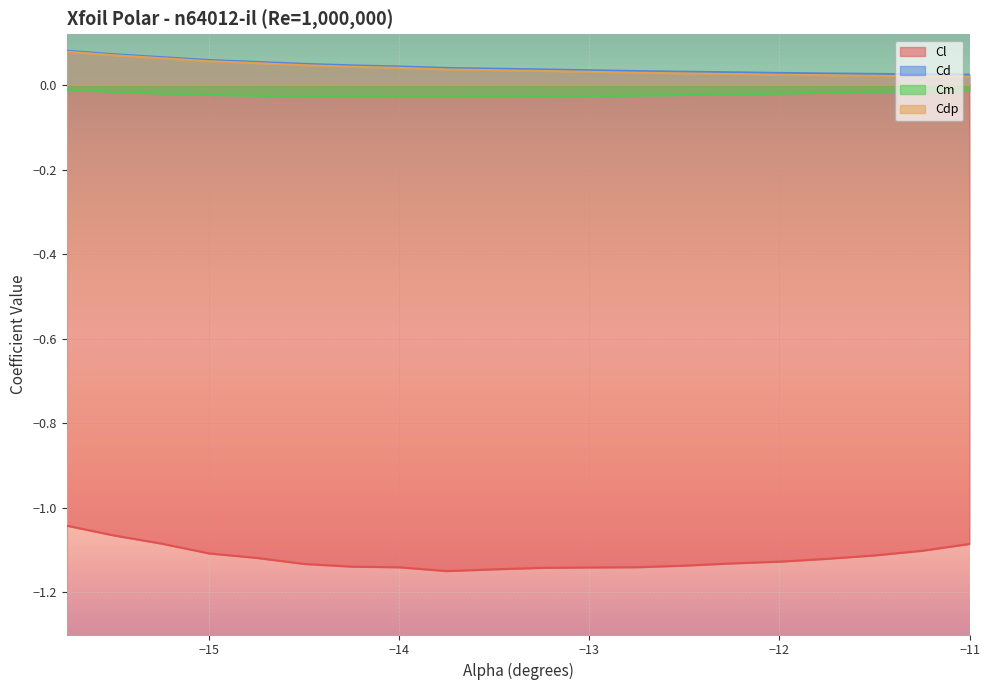

Reading left to right, what are all the values shown in this chart?

Cl: -15.75=-1.0	-15.5=-1.1	-15.25=-1.1	-15.0=-1.1	-14.75=-1.1	-14.5=-1.1	-14.25=-1.1	-14.0=-1.1	-13.75=-1.1	-13.5=-1.1	-13.25=-1.1	-13.0=-1.1	-12.75=-1.1	-12.5=-1.1	-12.25=-1.1	-12.0=-1.1	-11.75=-1.1	-11.5=-1.1	-11.25=-1.1	-11.0=-1.1
Cd: -15.75=0.1	-15.5=0.1	-15.25=0.1	-15.0=0.1	-14.75=0.1	-14.5=0.0	-14.25=0.0	-14.0=0.0	-13.75=0.0	-13.5=0.0	-13.25=0.0	-13.0=0.0	-12.75=0.0	-12.5=0.0	-12.25=0.0	-12.0=0.0	-11.75=0.0	-11.5=0.0	-11.25=0.0	-11.0=0.0
Cm: -15.75=-0.0	-15.5=-0.0	-15.25=-0.0	-15.0=-0.0	-14.75=-0.0	-14.5=-0.0	-14.25=-0.0	-14.0=-0.0	-13.75=-0.0	-13.5=-0.0	-13.25=-0.0	-13.0=-0.0	-12.75=-0.0	-12.5=-0.0	-12.25=-0.0	-12.0=-0.0	-11.75=-0.0	-11.5=-0.0	-11.25=-0.0	-11.0=-0.0
Cdp: -15.75=0.1	-15.5=0.1	-15.25=0.1	-15.0=0.1	-14.75=0.1	-14.5=0.0	-14.25=0.0	-14.0=0.0	-13.75=0.0	-13.5=0.0	-13.25=0.0	-13.0=0.0	-12.75=0.0	-12.5=0.0	-12.25=0.0	-12.0=0.0	-11.75=0.0	-11.5=0.0	-11.25=0.0	-11.0=0.0